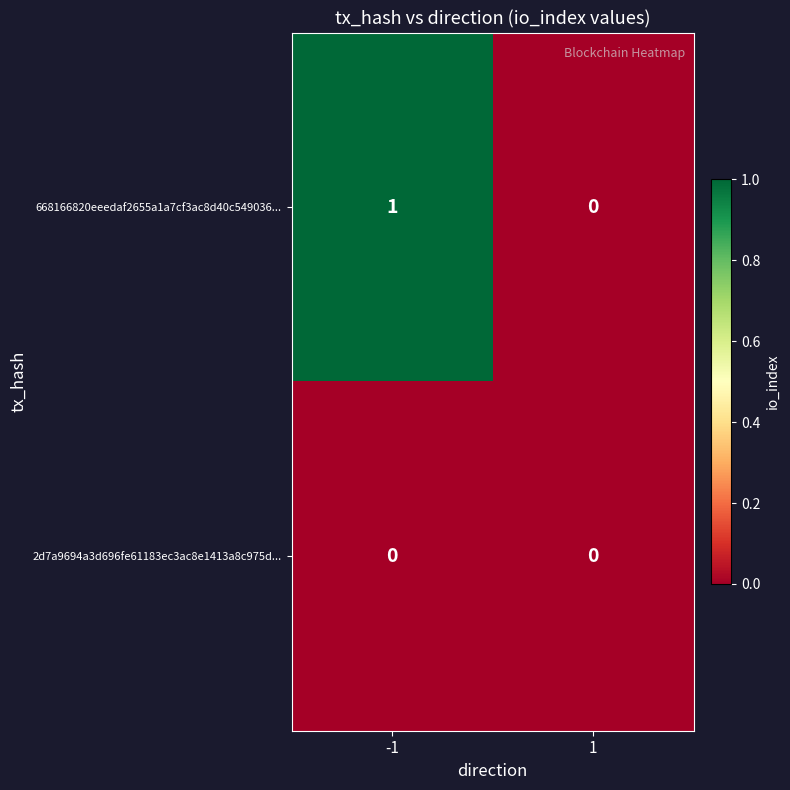

Rank the series by their maximum value, from highest to lowest.

668166820eeedaf2655a1a7cf3ac8d40c549036..., 2d7a9694a3d696fe61183ec3ac8e1413a8c975d...